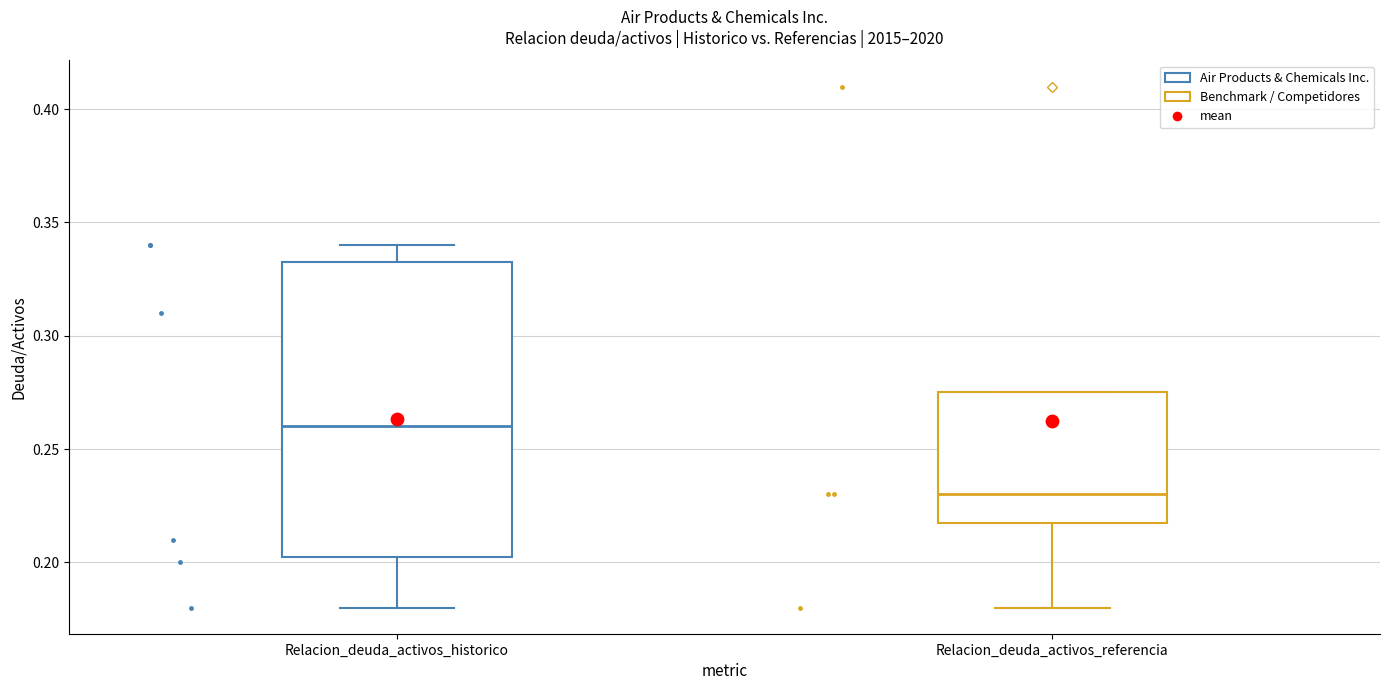

Where is the upper edge of the box for Relacion_deuda_activos_referencia on the y-axis? The values are not printed on the chart, so give them approximately, as read against the axis.

0.275